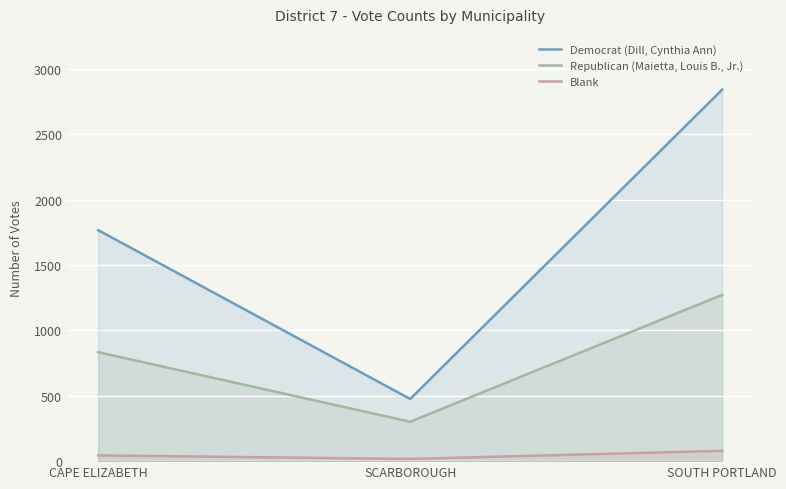

What is the difference between the Democrat (Dill, Cynthia Ann) values at CAPE ELIZABETH and SOUTH PORTLAND?

1074